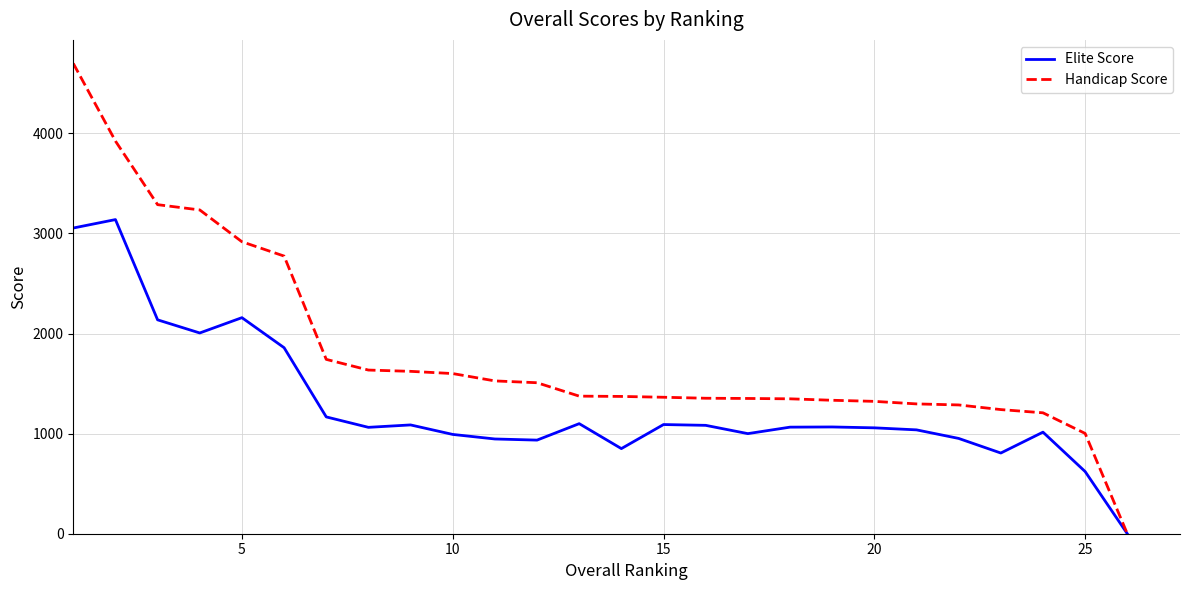

Which series has the largest range (max minus min)?

Handicap Score